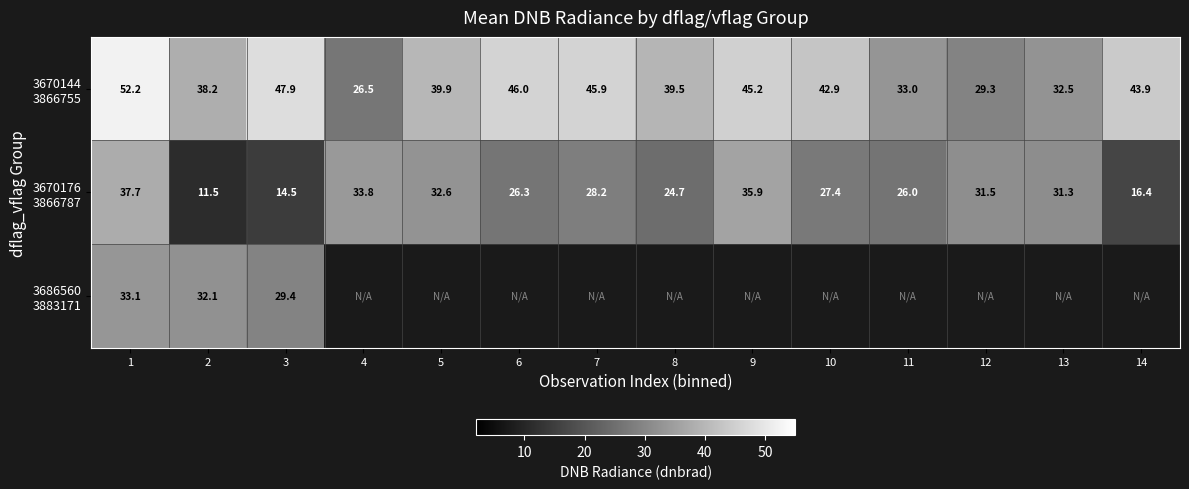

Which series changed the most between 6 and 8?

3670144 3866755